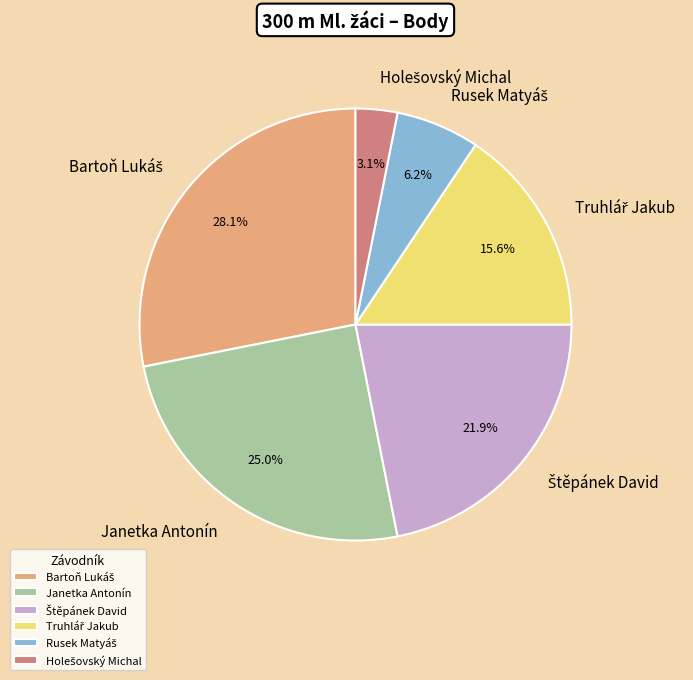

Does any single category account for the majority?

No